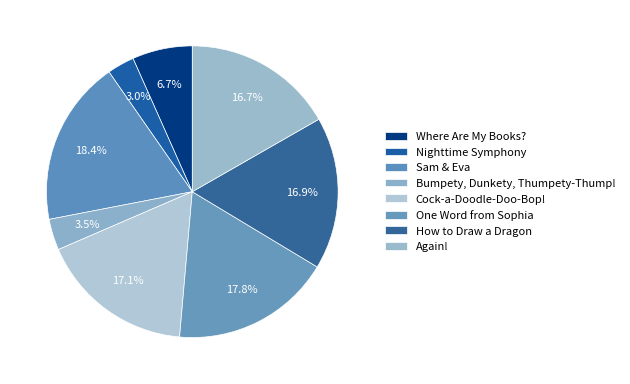

How much of the chart is everything except How to Draw a Dragon?

83.1%